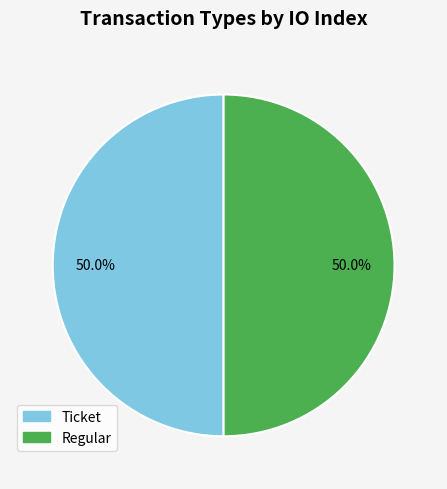

Count the number of slices in the pie.

2